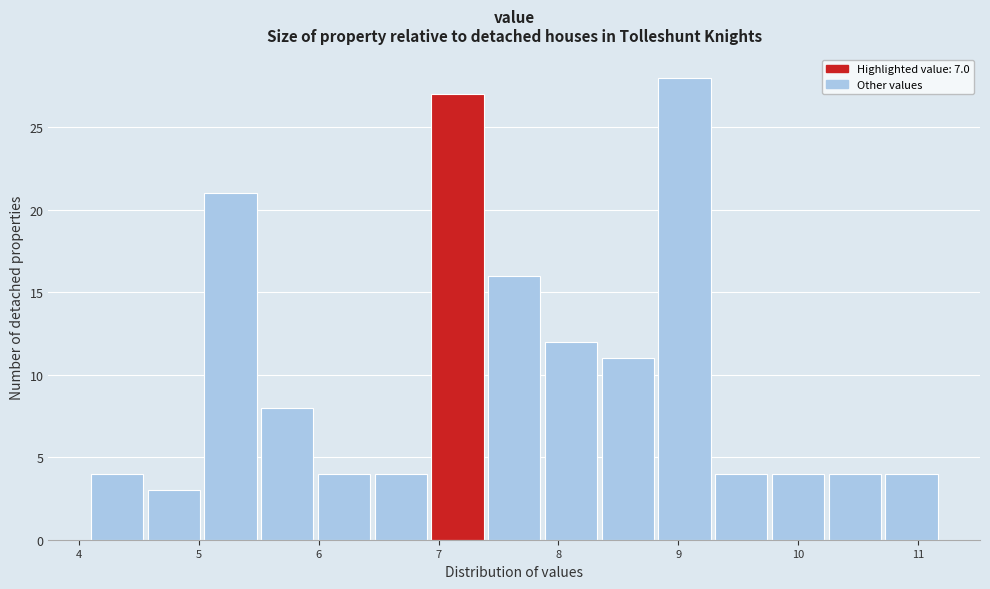

Which range on the x-axis has the tallest bar?

8.8 to 9.3